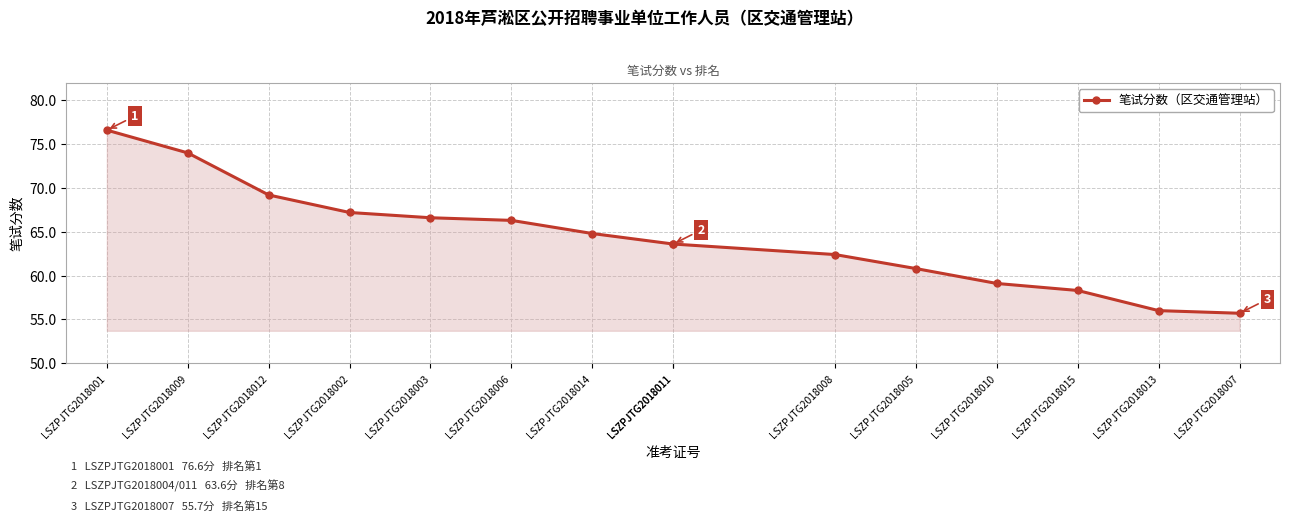

Where is the data nearest to the value 66?

LSZPJTG2018006